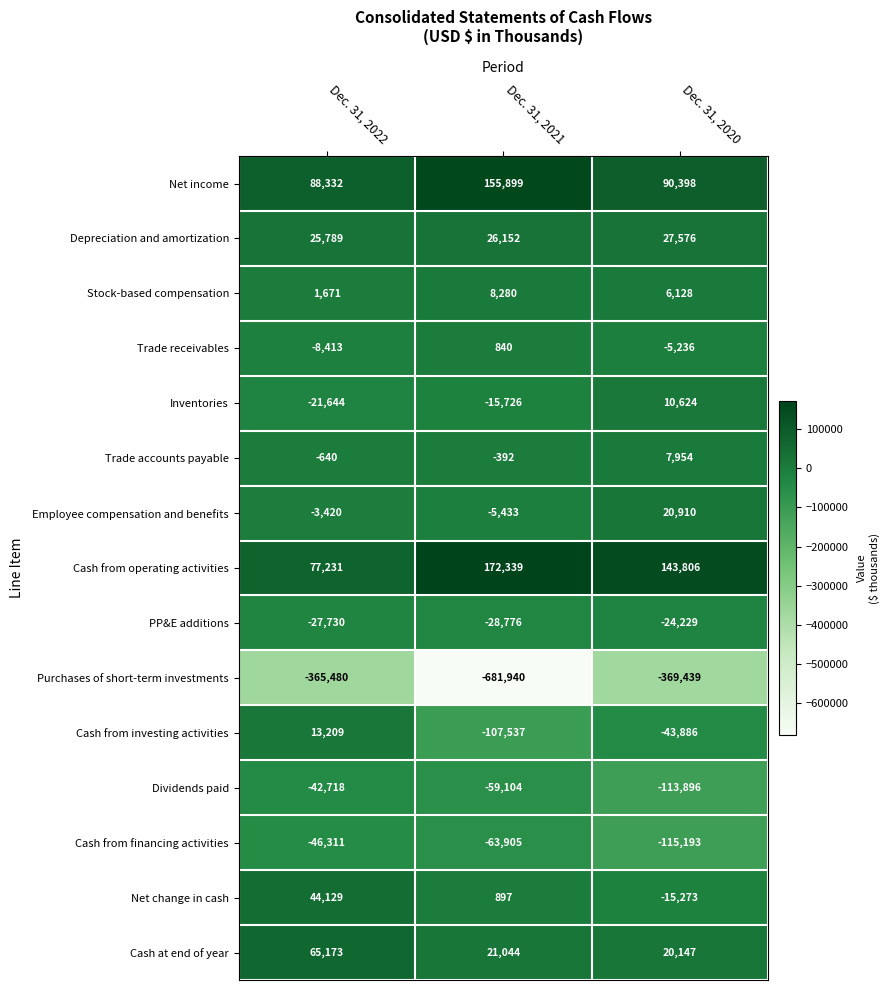

What value does the Stock-based compensation series have at Dec. 31, 2021, to the nearest 50?

8300